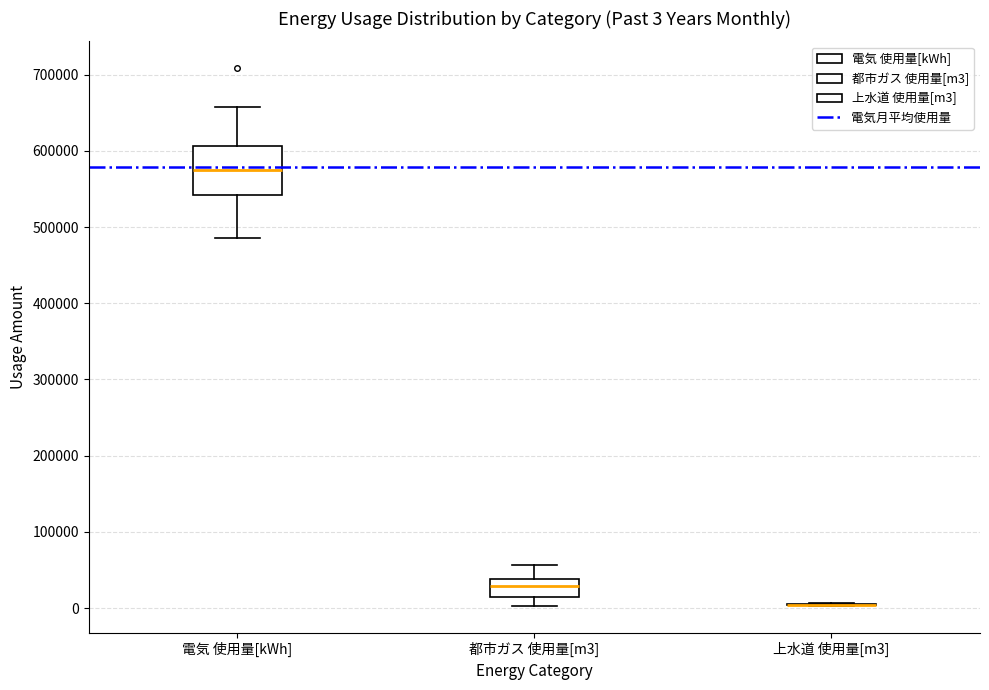

Comparing the boxes themselves (not the whiskers), which one is the tallest?

電気 使用量[kWh]